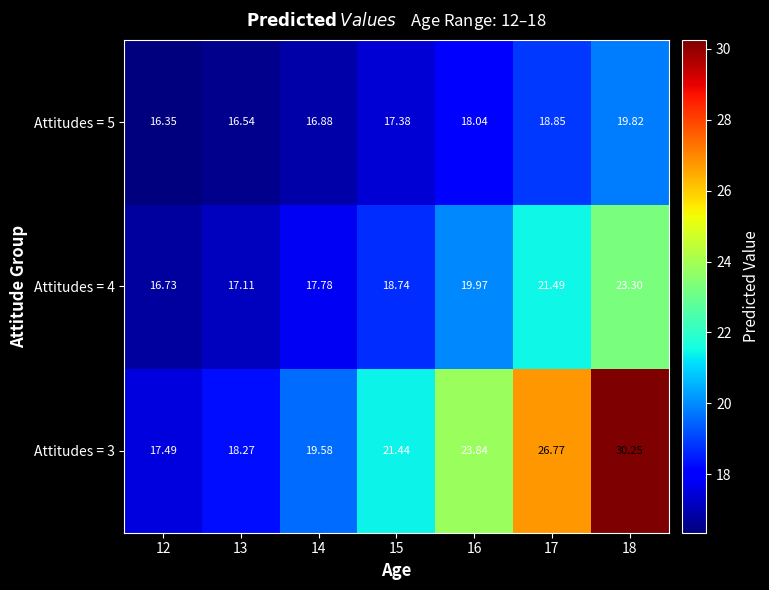

How many data points in Attitudes = 4 are less than 18?

3